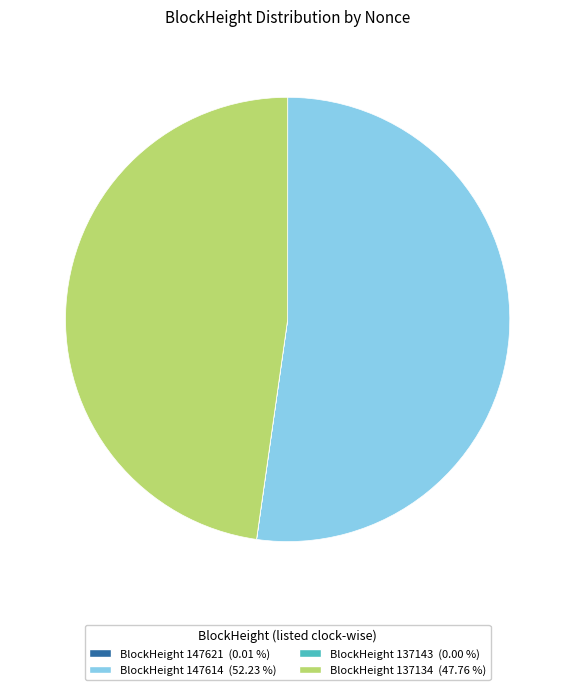

Is there a majority slice in this chart?

Yes